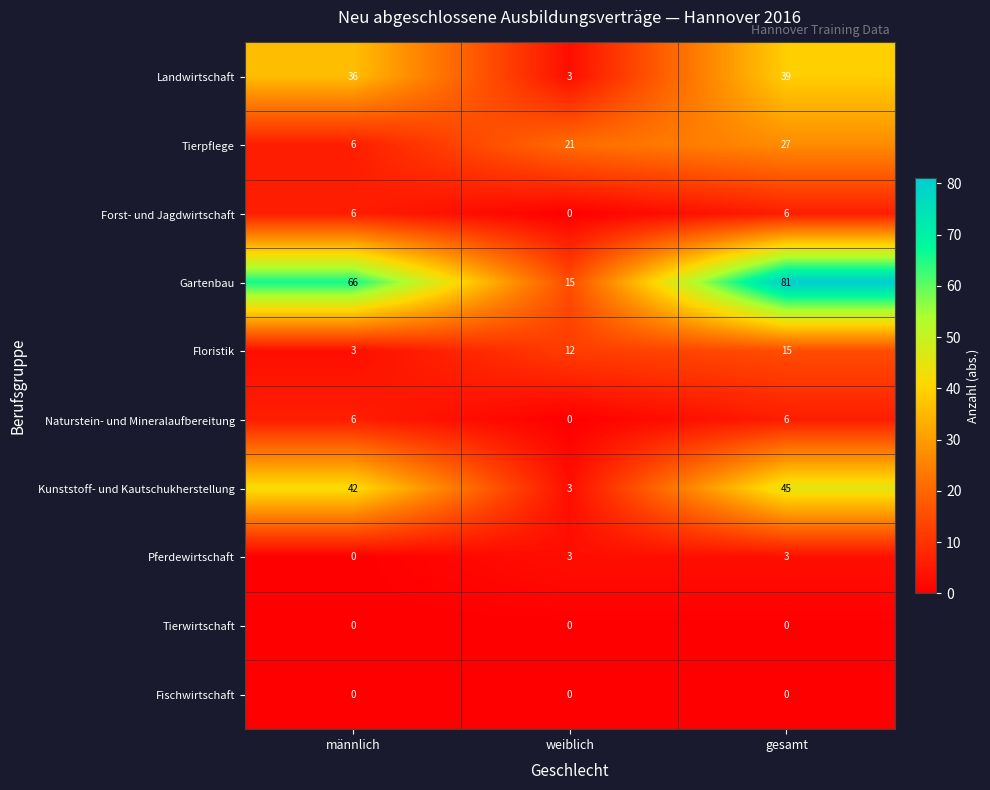

True or false: Naturstein- und Mineralaufbereitung has a value of 3 at weiblich.

False